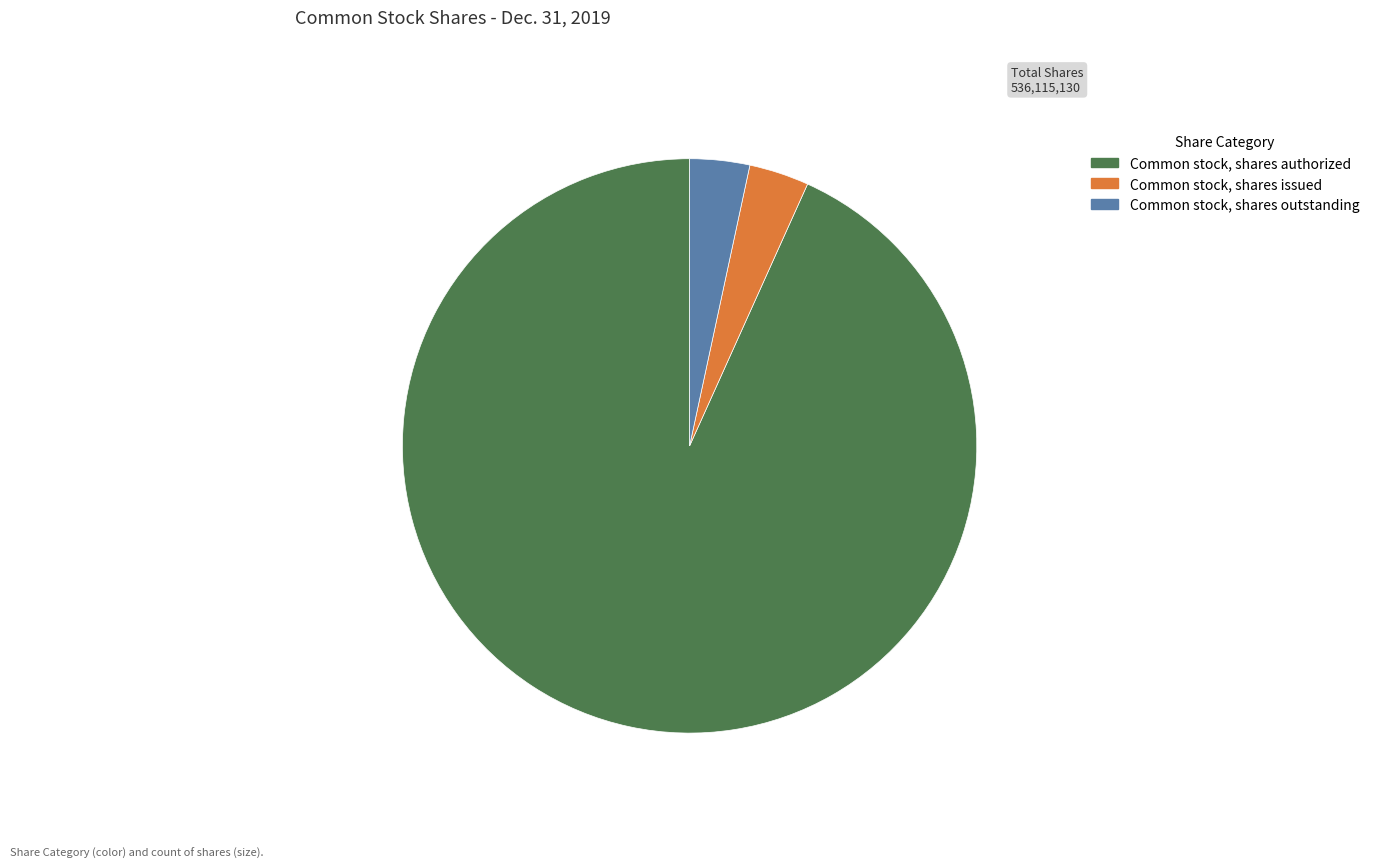

Which slice is the largest?

Common stock, shares authorized